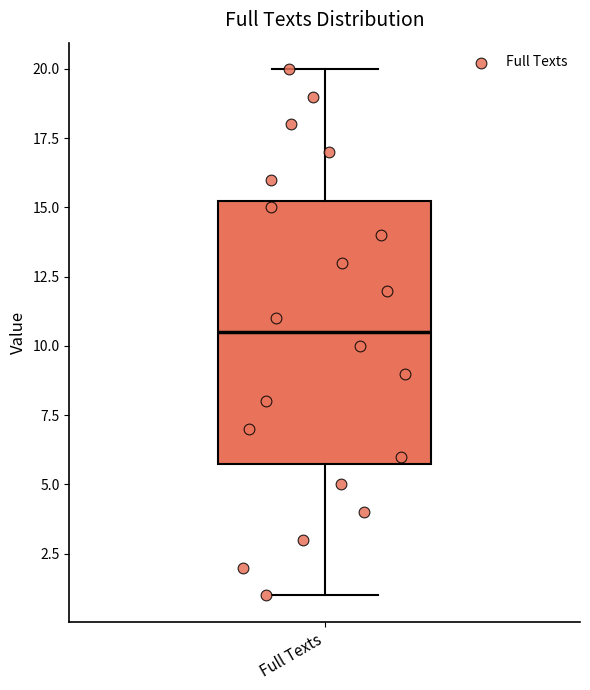

Read this box plot against the y-axis: the position of the median line, the range covered by the box, and the ends of both whiskers. The values are not printed on the chart, so give them approximately, as read against the axis.

median 10.5, box 6.0 to 15.5, whiskers 1.0 to 20.0